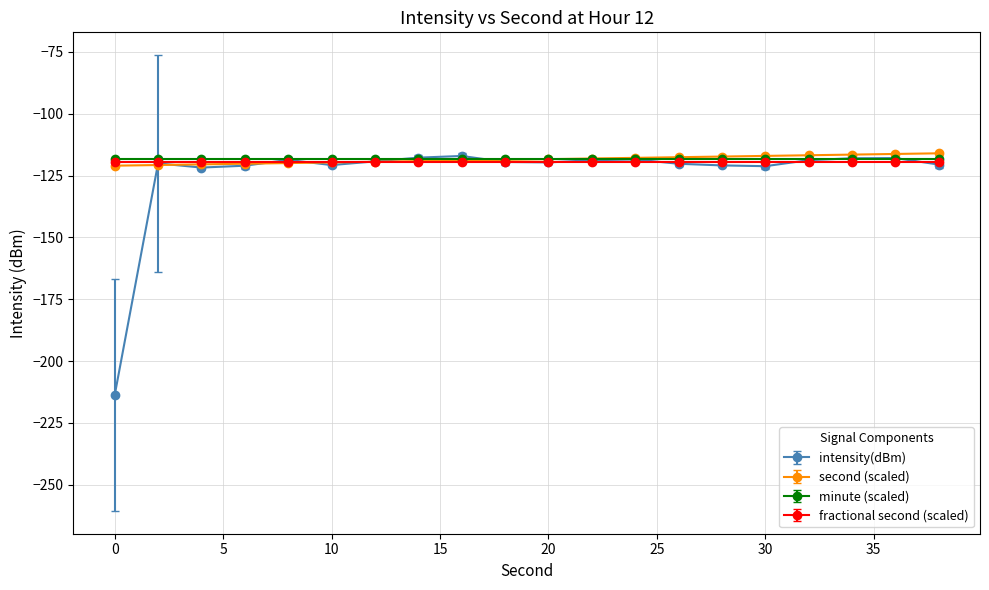

Which series has the largest range (max minus min)?

intensity(dBm)